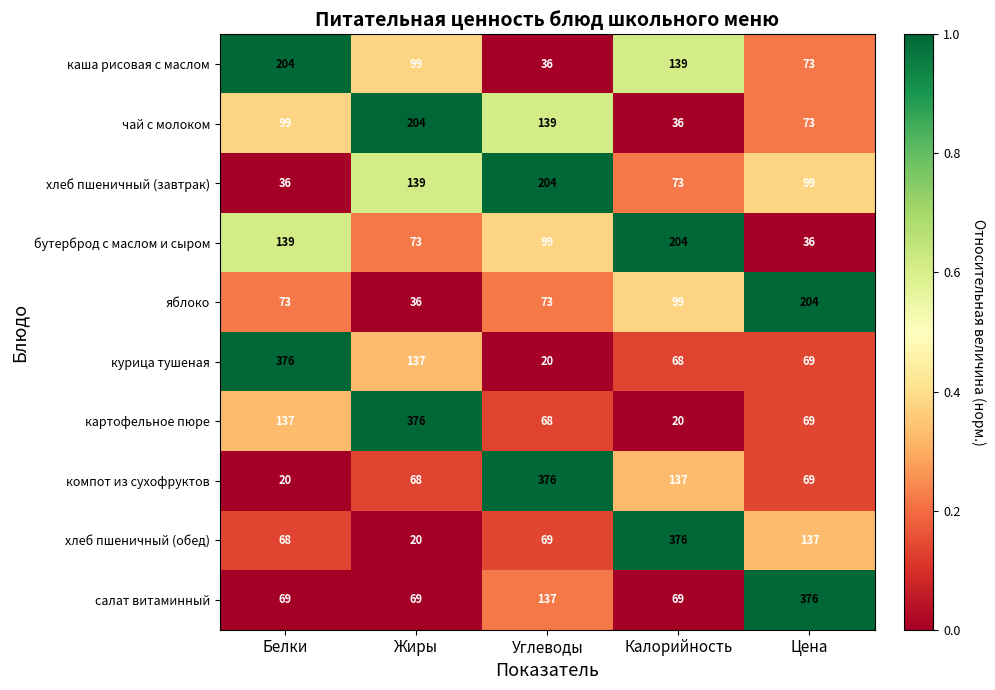

What is the highest value of the каша рисовая с маслом series?

204